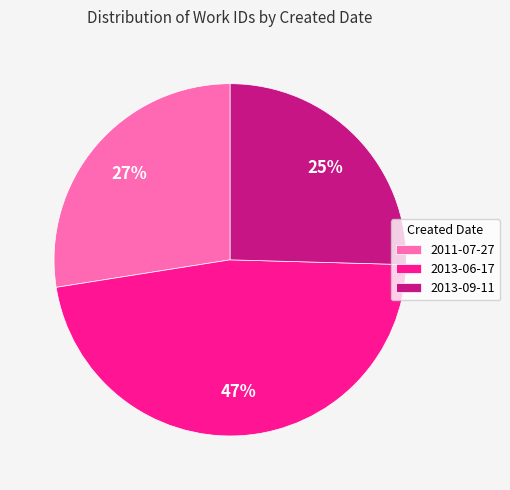

Count the number of slices in the pie.

3